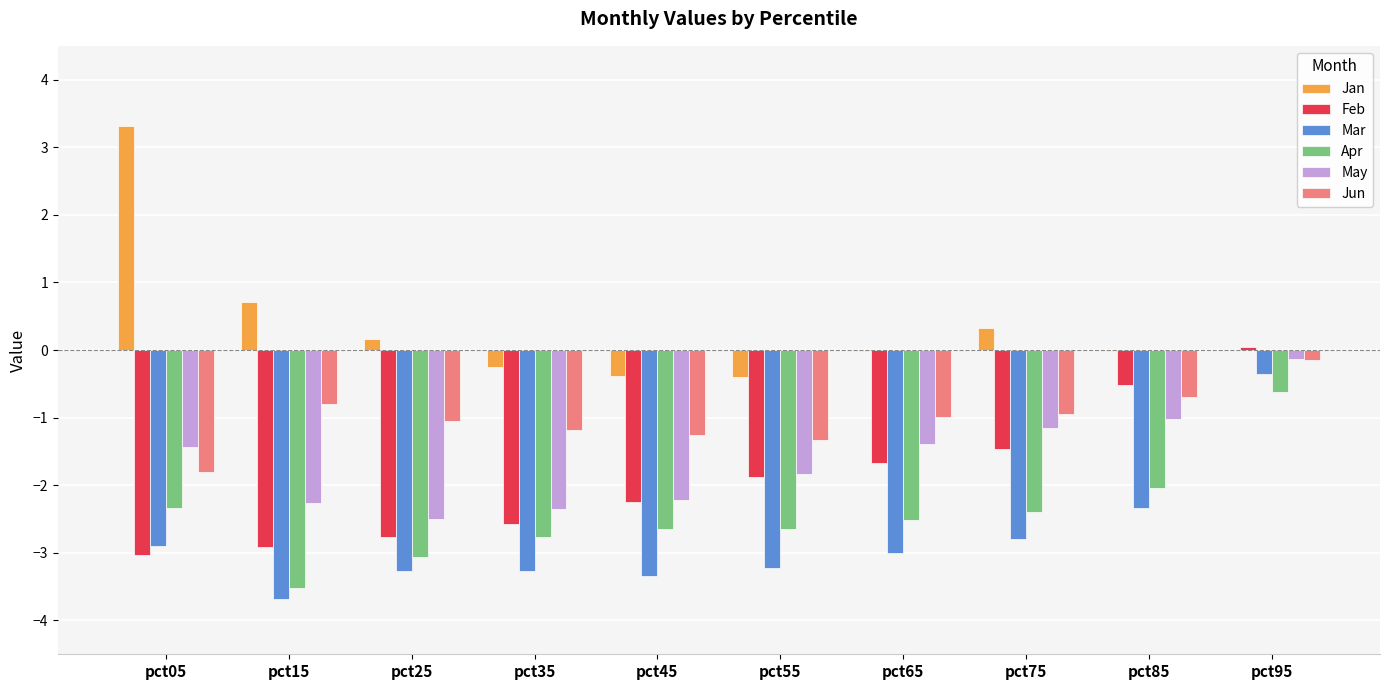

Where is Jan nearest to the value 1?

pct15